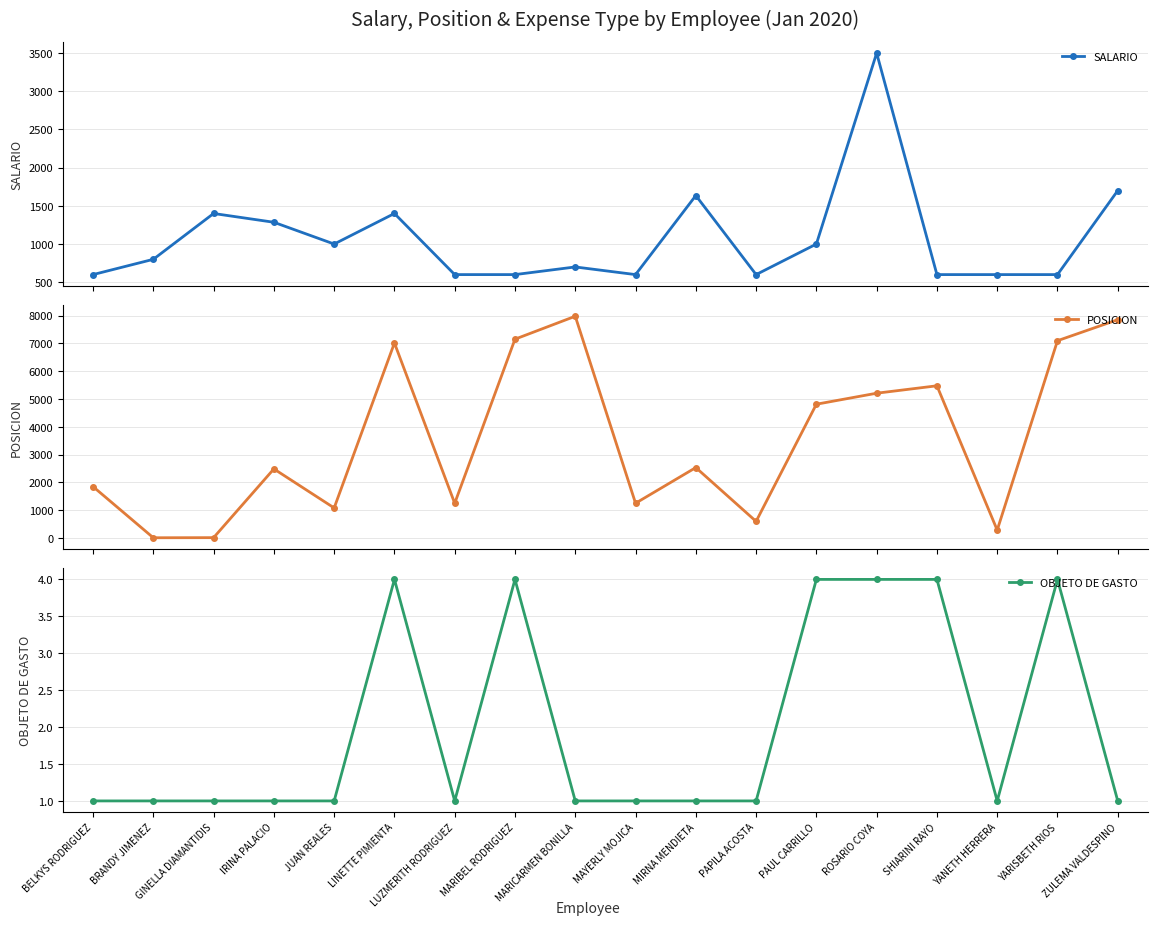

What position from the left is ROSARIO COYA?

14